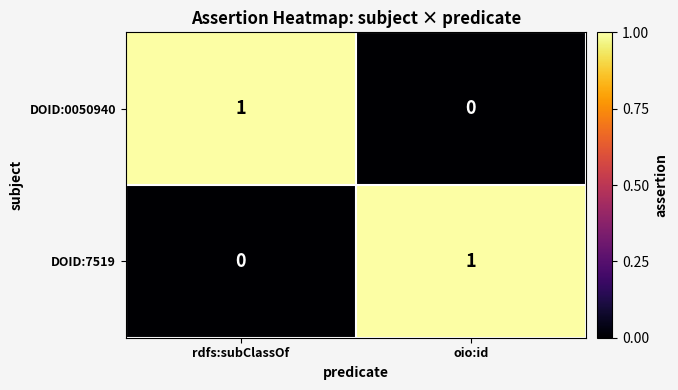

Which category has the lowest value in the DOID:0050940 series?

oio:id